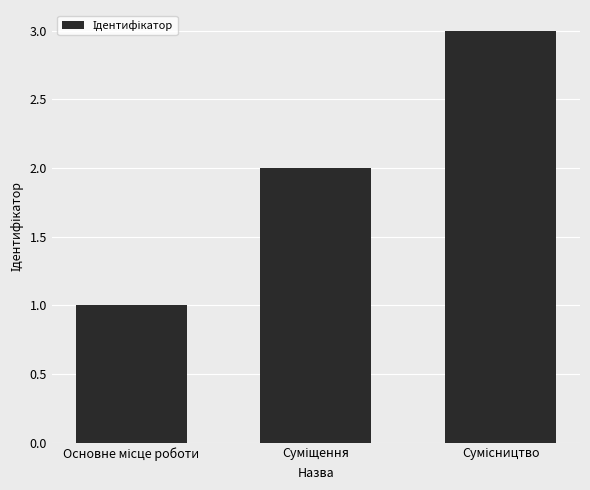

What is the value of the 1st bar from the left?

1